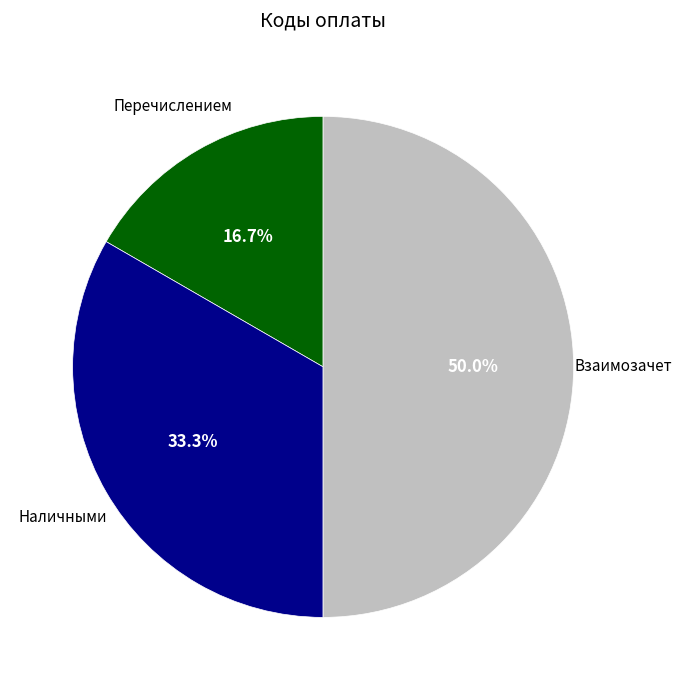

Count the number of slices in the pie.

3